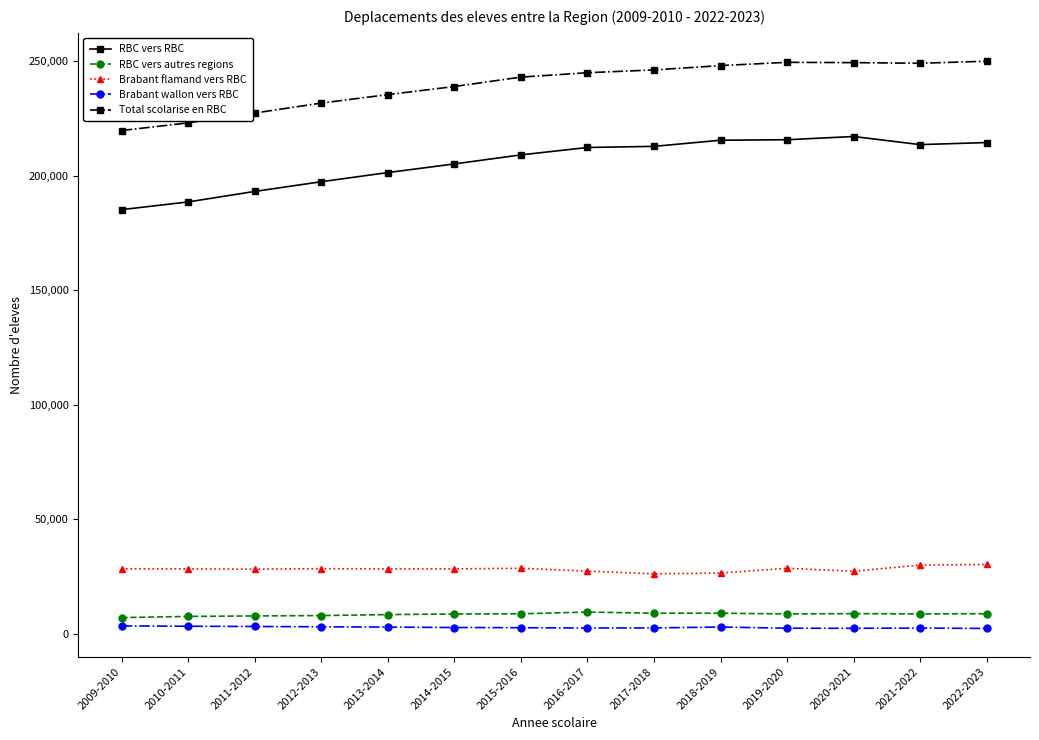

Is it true that RBC vers autres regions equals 9385 at 2016-2017?

True